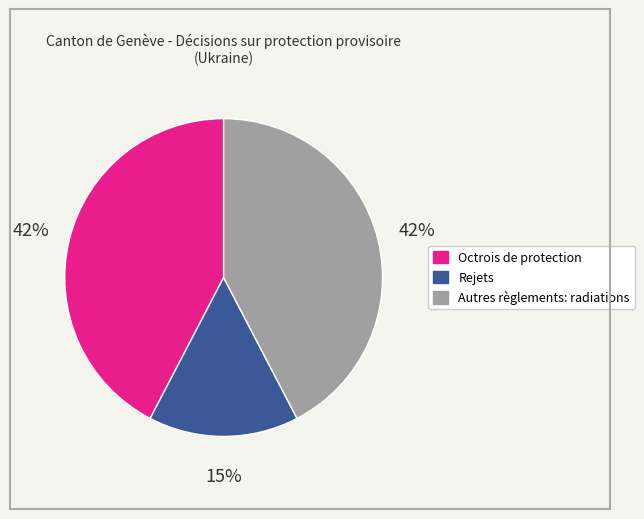

True or false: Autres règlements: radiations accounts for 42% of the total.

True